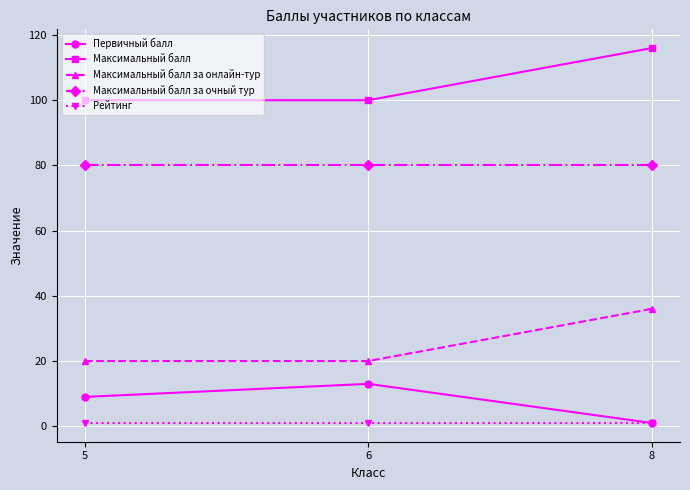

List the labels in order of Первичный балл value, largest first.

6, 5, 8